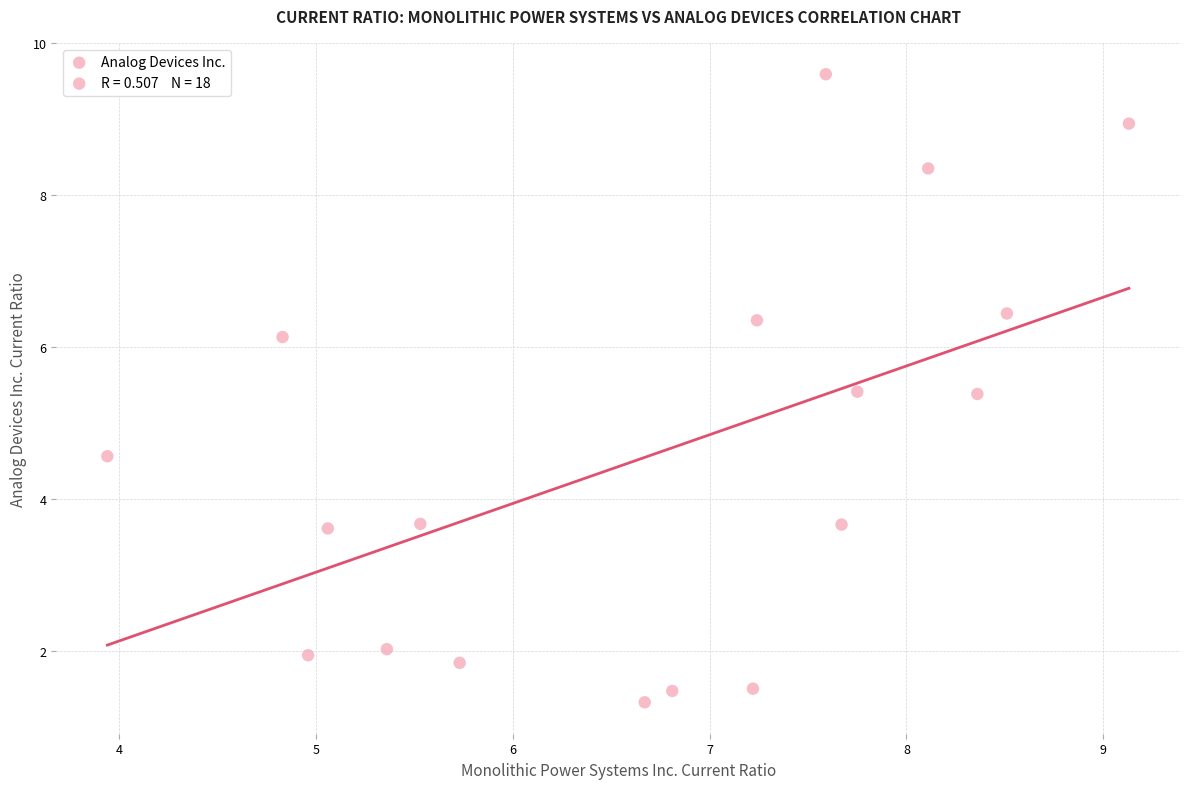

What is the range of X values (max minus min)?

5.2